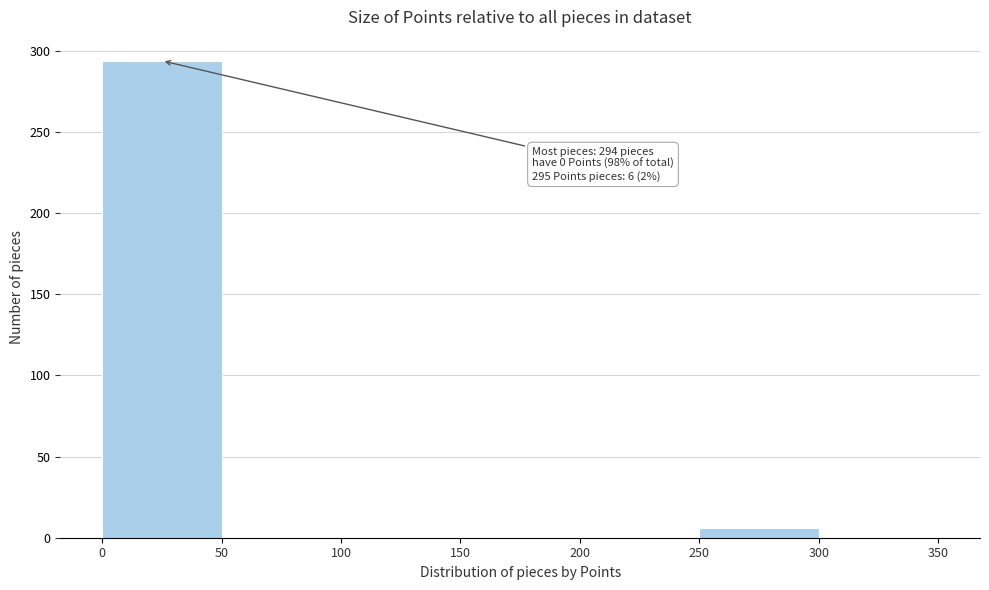

Which range on the x-axis has the tallest bar?

0 to 50